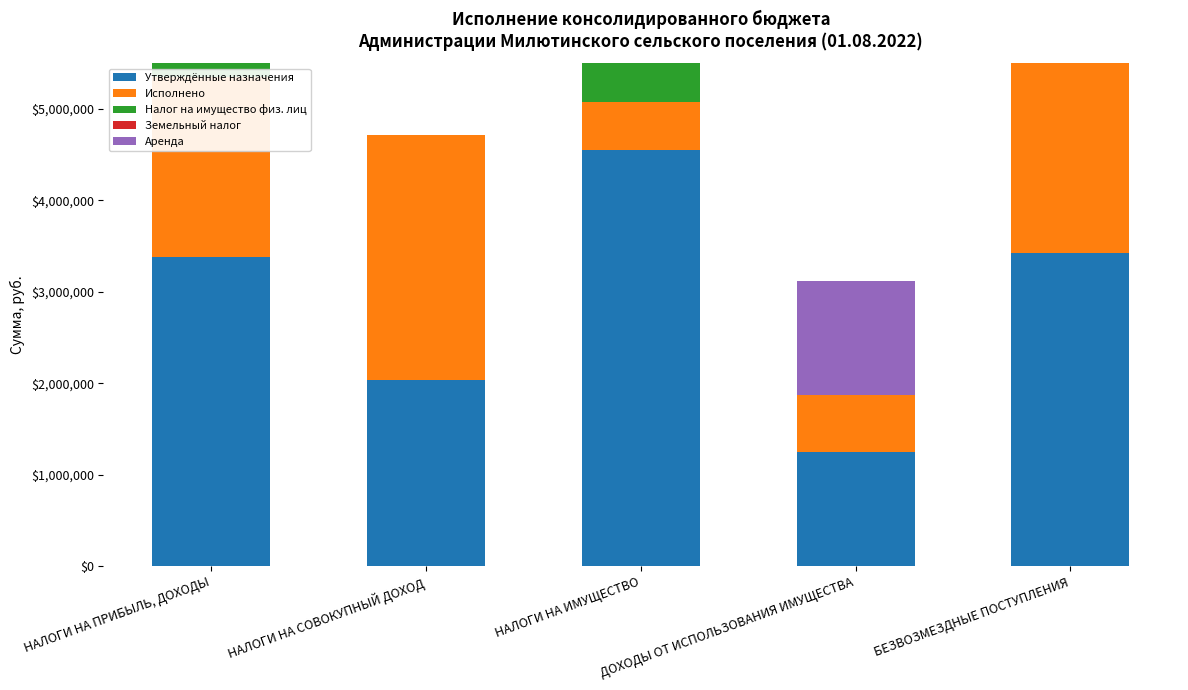

Reading left to right, list all the values displayed in this chart.

Утверждённые назначения: НАЛОГИ НА ПРИБЫЛЬ, ДОХОДЫ=3385000.0	НАЛОГИ НА СОВОКУПНЫЙ ДОХОД=2036261.8	НАЛОГИ НА ИМУЩЕСТВО=4554000.0	ДОХОДЫ ОТ ИСПОЛЬЗОВАНИЯ ИМУЩЕСТВА=1252100.9	БЕЗВОЗМЕЗДНЫЕ ПОСТУПЛЕНИЯ=3420000.0
Исполнено: НАЛОГИ НА ПРИБЫЛЬ, ДОХОДЫ=1966026.1	НАЛОГИ НА СОВОКУПНЫЙ ДОХОД=2675305.1	НАЛОГИ НА ИМУЩЕСТВО=526137.1	ДОХОДЫ ОТ ИСПОЛЬЗОВАНИЯ ИМУЩЕСТВА=621320.4	БЕЗВОЗМЕЗДНЫЕ ПОСТУПЛЕНИЯ=2870304.5
Налог на имущество физ. лиц: НАЛОГИ НА ПРИБЫЛЬ, ДОХОДЫ=869000.0	НАЛОГИ НА СОВОКУПНЫЙ ДОХОД=0.0	НАЛОГИ НА ИМУЩЕСТВО=869000.0	ДОХОДЫ ОТ ИСПОЛЬЗОВАНИЯ ИМУЩЕСТВА=0.0	БЕЗВОЗМЕЗДНЫЕ ПОСТУПЛЕНИЯ=0.0
Земельный налог: НАЛОГИ НА ПРИБЫЛЬ, ДОХОДЫ=0.0	НАЛОГИ НА СОВОКУПНЫЙ ДОХОД=0.0	НАЛОГИ НА ИМУЩЕСТВО=3685000.0	ДОХОДЫ ОТ ИСПОЛЬЗОВАНИЯ ИМУЩЕСТВА=0.0	БЕЗВОЗМЕЗДНЫЕ ПОСТУПЛЕНИЯ=0.0
Аренда: НАЛОГИ НА ПРИБЫЛЬ, ДОХОДЫ=0.0	НАЛОГИ НА СОВОКУПНЫЙ ДОХОД=0.0	НАЛОГИ НА ИМУЩЕСТВО=0.0	ДОХОДЫ ОТ ИСПОЛЬЗОВАНИЯ ИМУЩЕСТВА=1249300.0	БЕЗВОЗМЕЗДНЫЕ ПОСТУПЛЕНИЯ=0.0